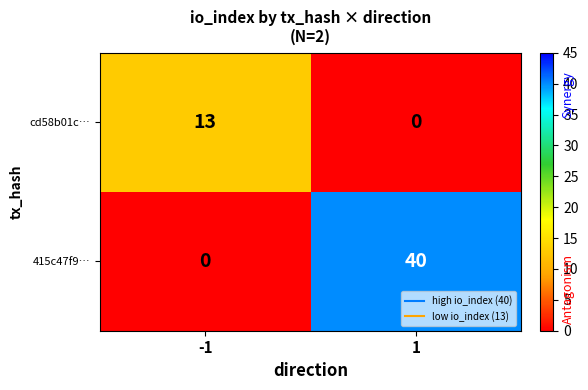

The cd58b01c… series shows 7 at -1. True or false?

False